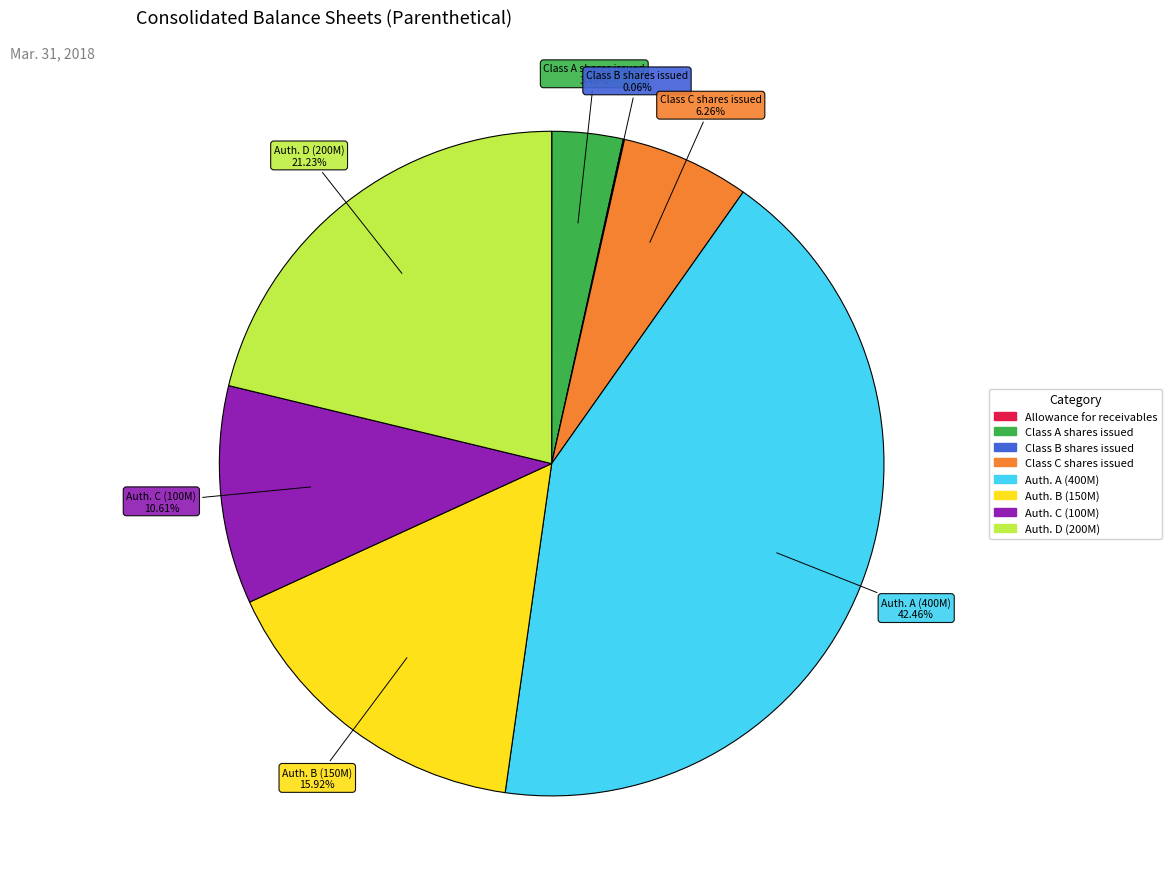

Does any single category account for the majority?

No